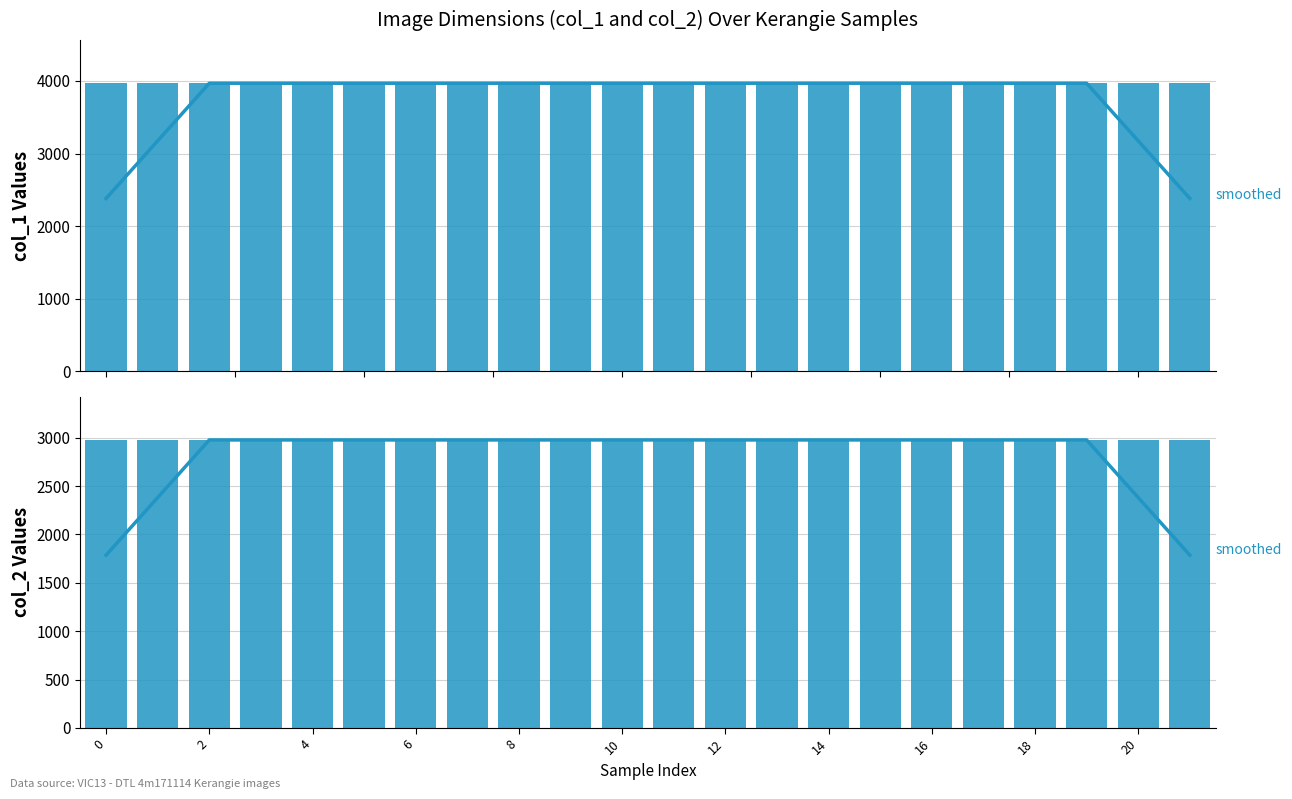

What is the sum of the col_1 values at 16 and 6?

7936.0